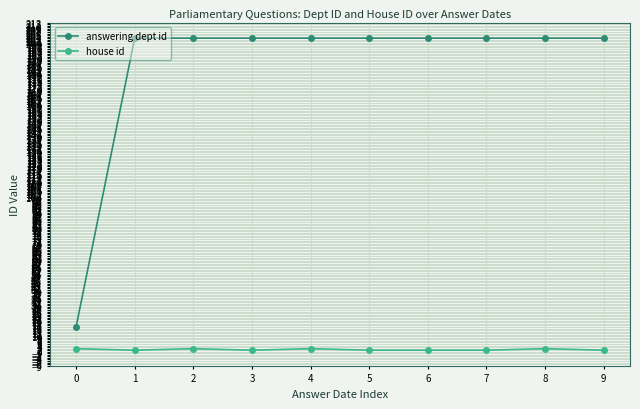

Rank the series by their maximum value, from lowest to highest.

house id, answering dept id